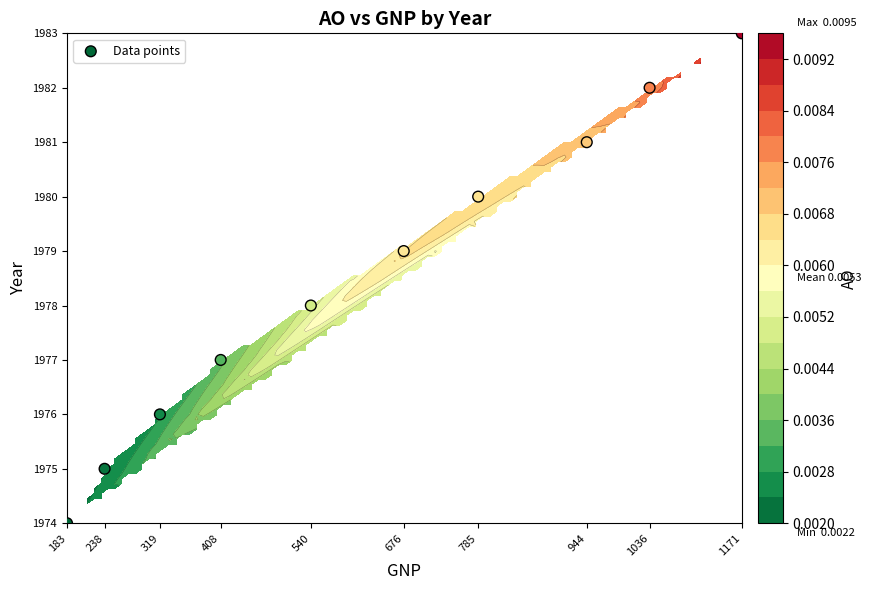

List the labels in order of value, smallest first.

183, 238, 319, 408, 540, 676, 785, 944, 1036, 1171